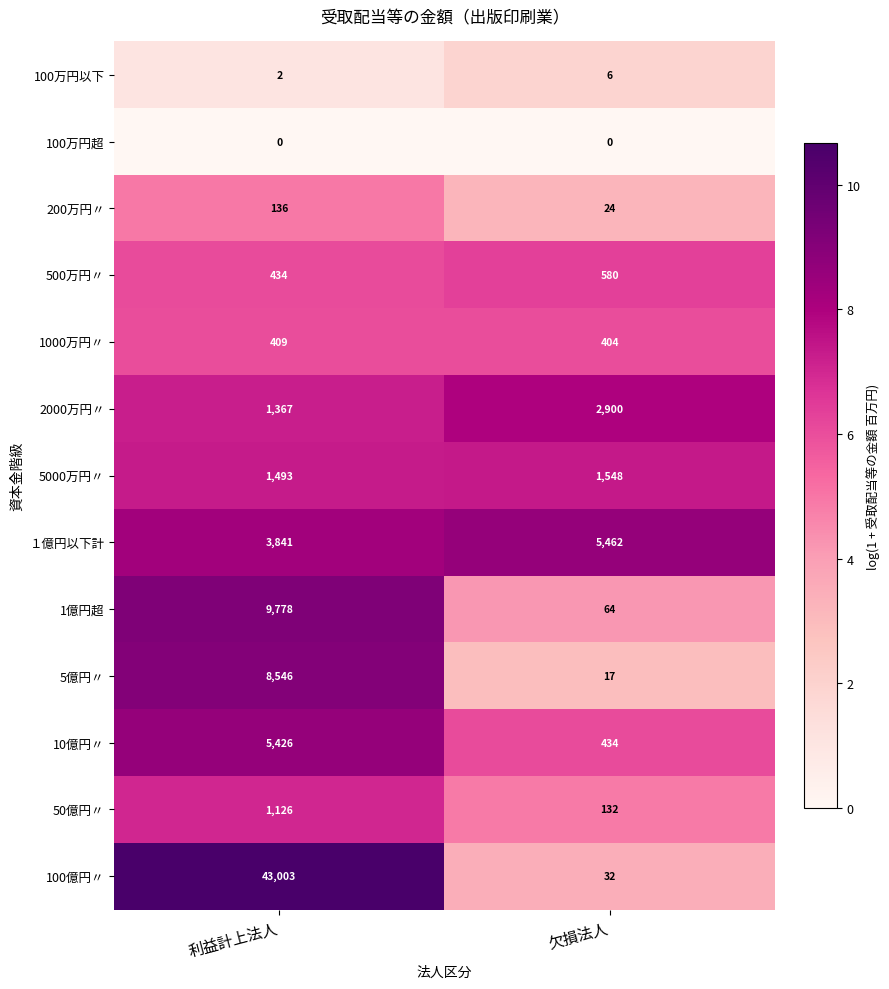

What is the average value of the 100万円以下 series?

4